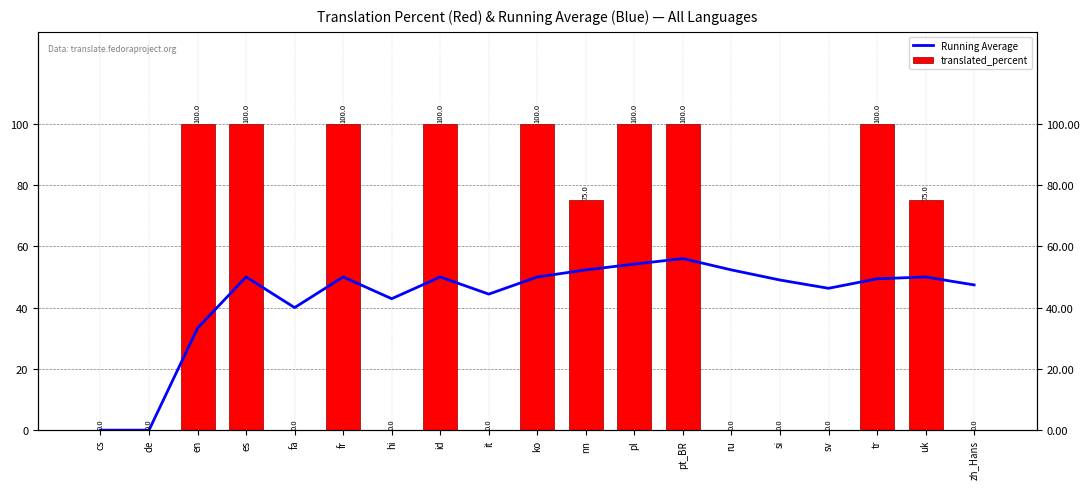

What position from the left is fr?

6